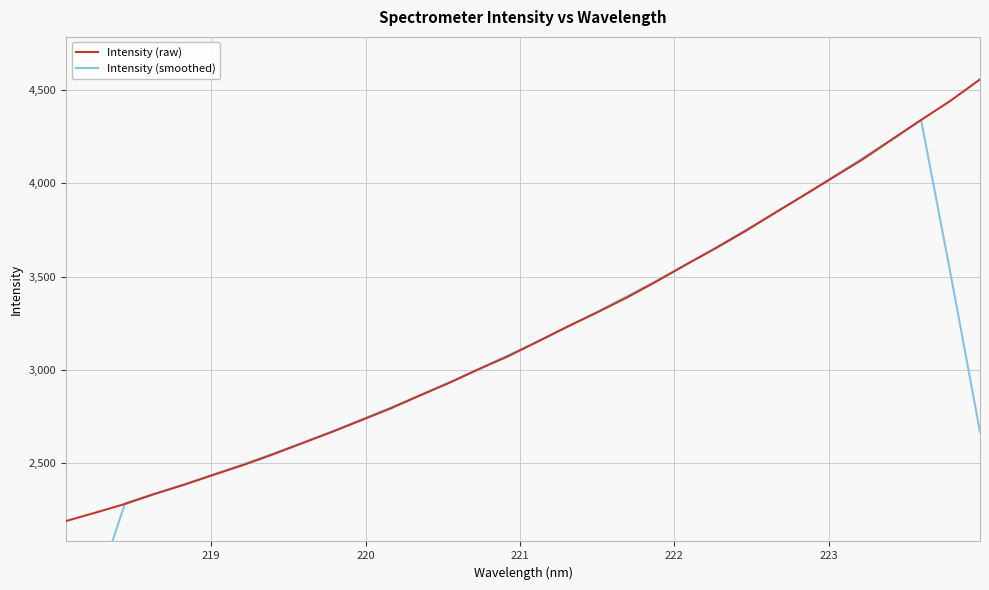

How many distinct data groups are displayed?

2